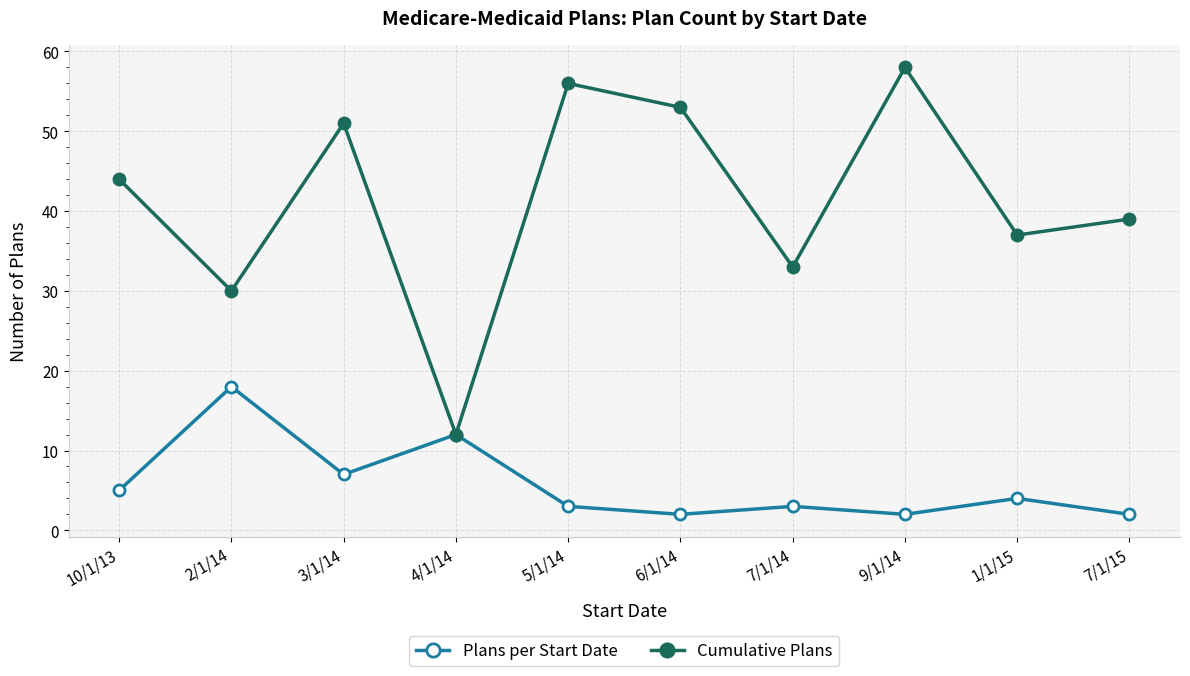

Is the value of Cumulative Plans at 6/1/14 greater than the value of Plans per Start Date at 10/1/13?

Yes